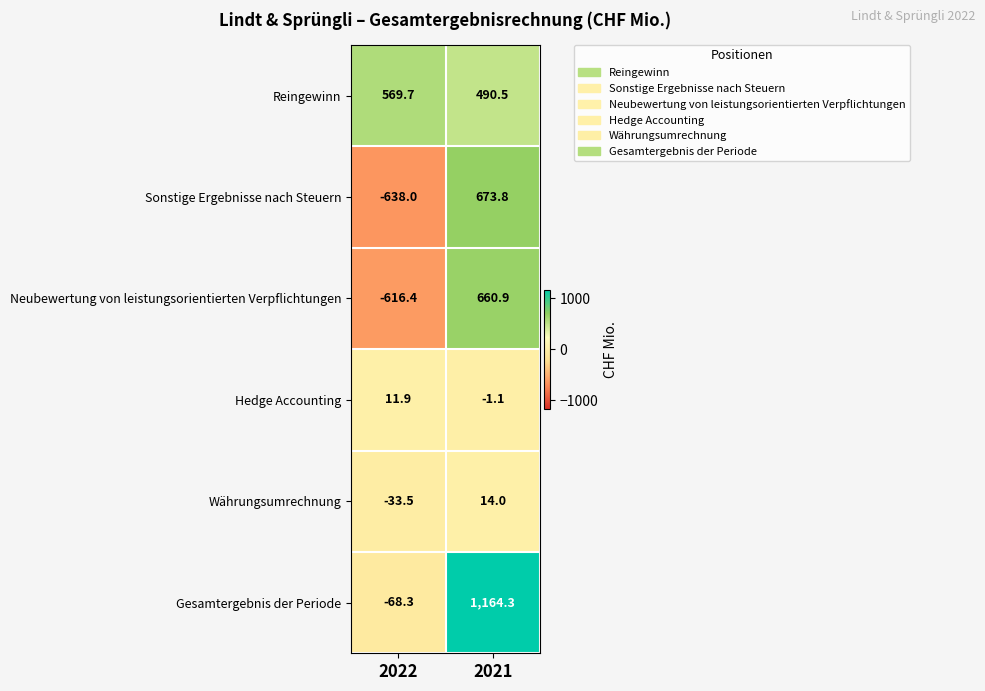

True or false: Hedge Accounting has a value of -0.5 at 2021.

False